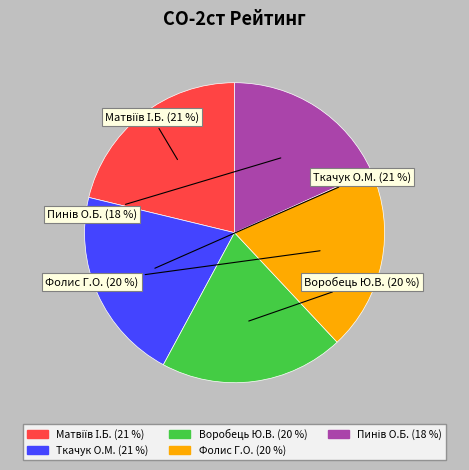

Combined, do Ткачук О.М. and Фолис Г.О. account for over 50%?

No